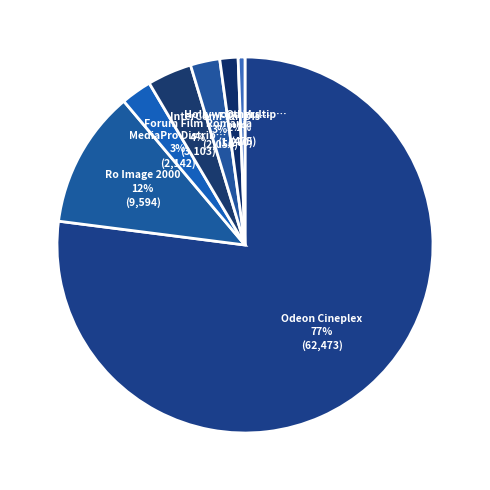

How many slices are in this pie chart?

7